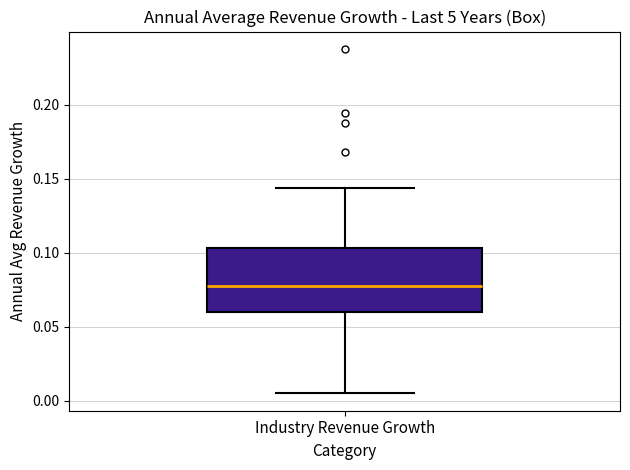

Transcribe this box plot: give where the median line is, the range the box spans, and where the two whiskers end, as read against the y-axis. The values are not printed on the chart, so give them approximately, as read against the axis.

median 0.080, box 0.060 to 0.105, whiskers 0.005 to 0.145